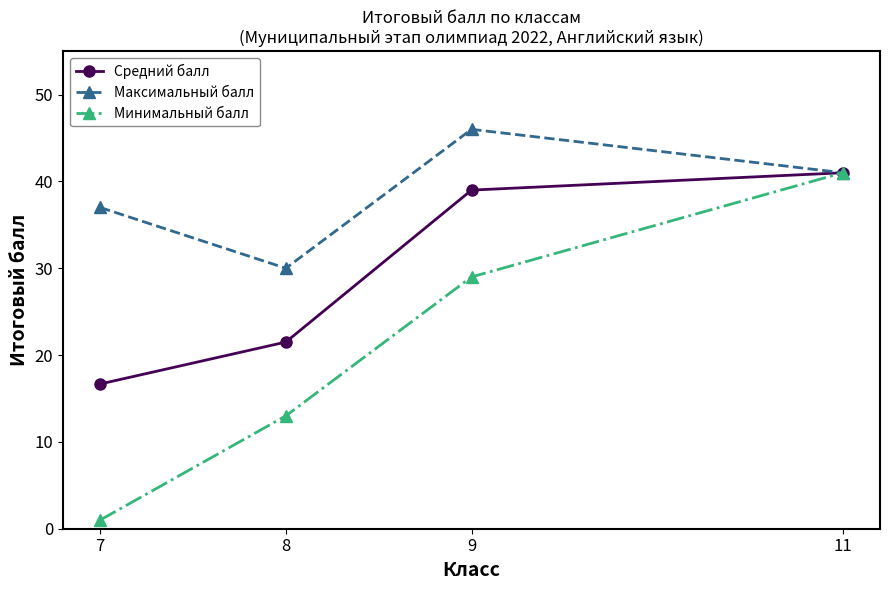

What is the value of the Средний балл point at the 2nd from the left?

21.5